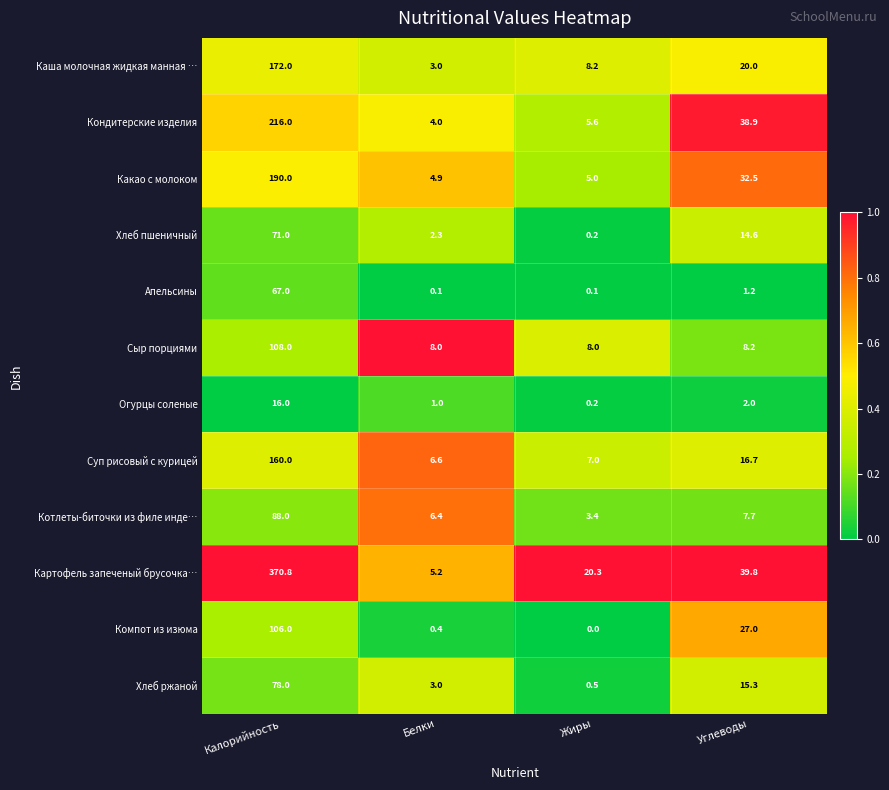

At which category does the chart reach its minimum across all series?

Жиры